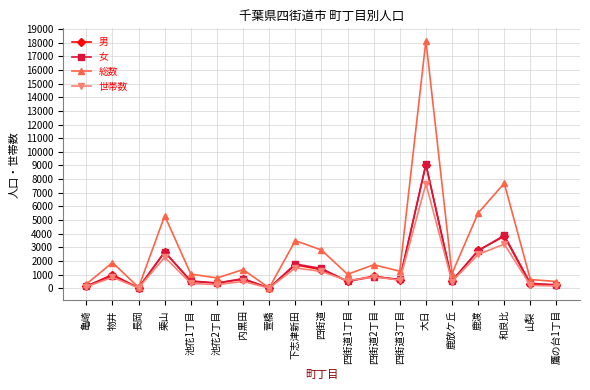

What is the label of the 8th point from the left?

萱橋